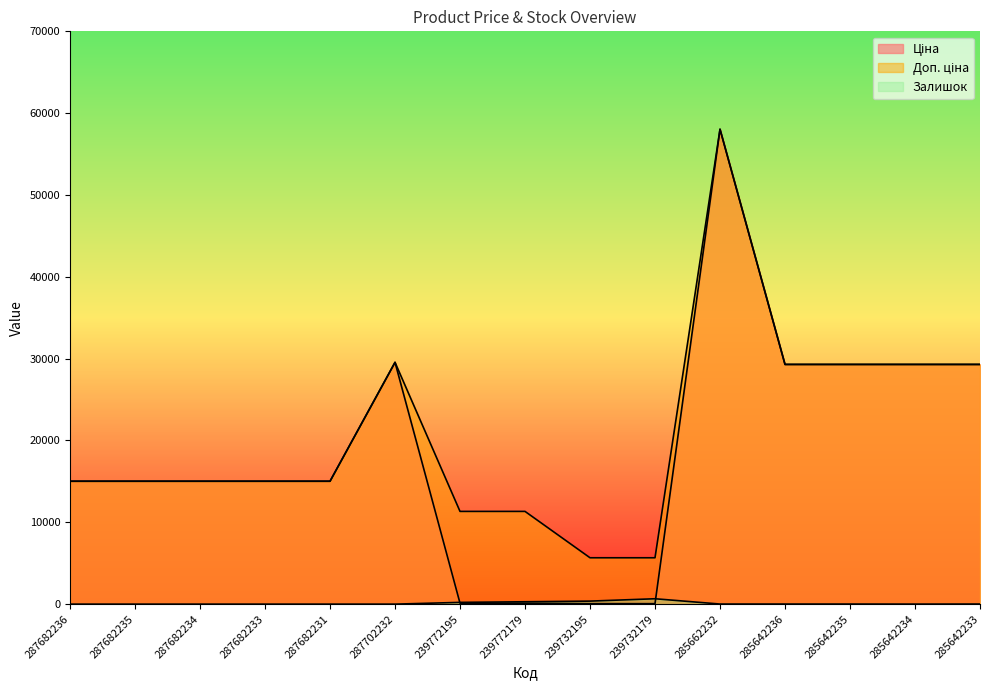

True or false: Доп. ціна has more than 0 interior local peaks.

True